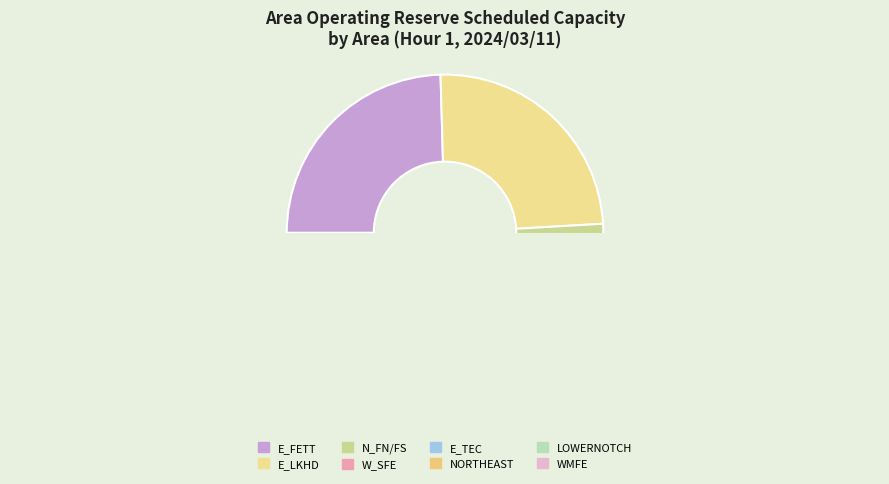

The WMFE slice represents 17% of the pie. True or false?

False